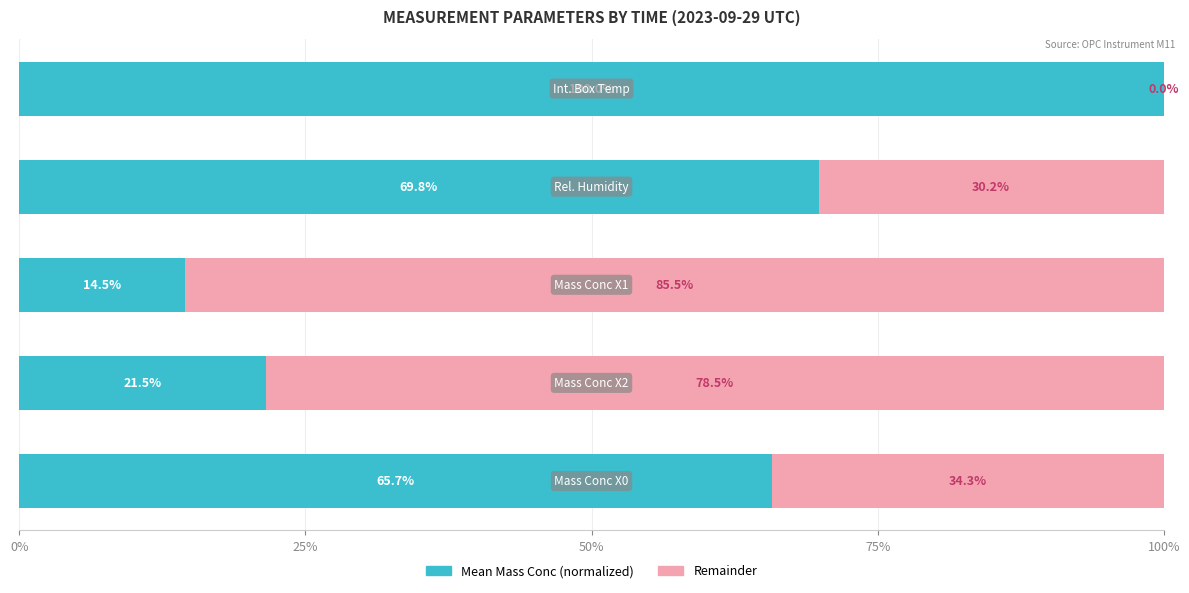

Count the number of categories in the chart.

5